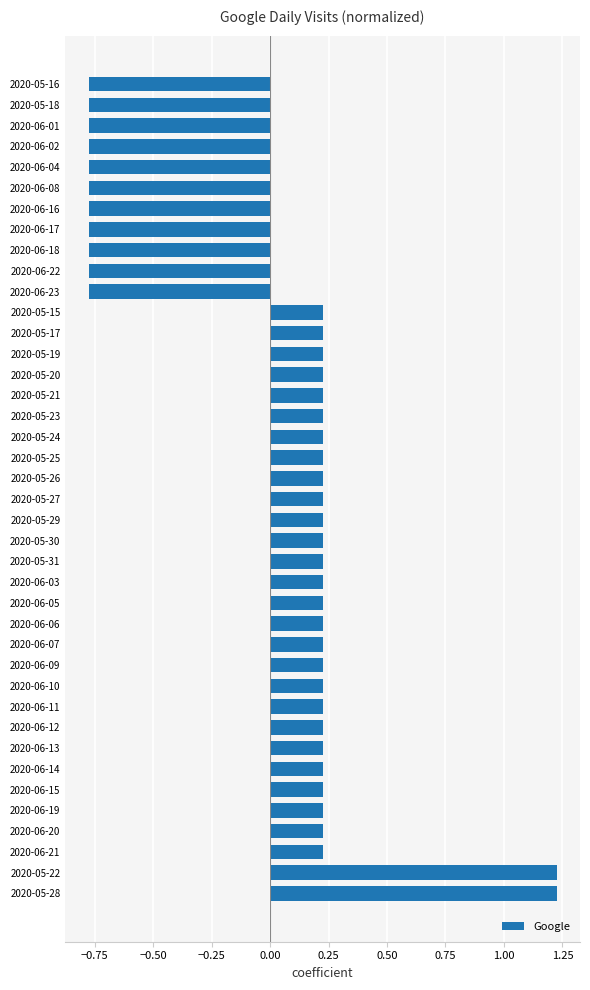

The chart shows a value of 0.0 at 2020-06-11. True or false?

False